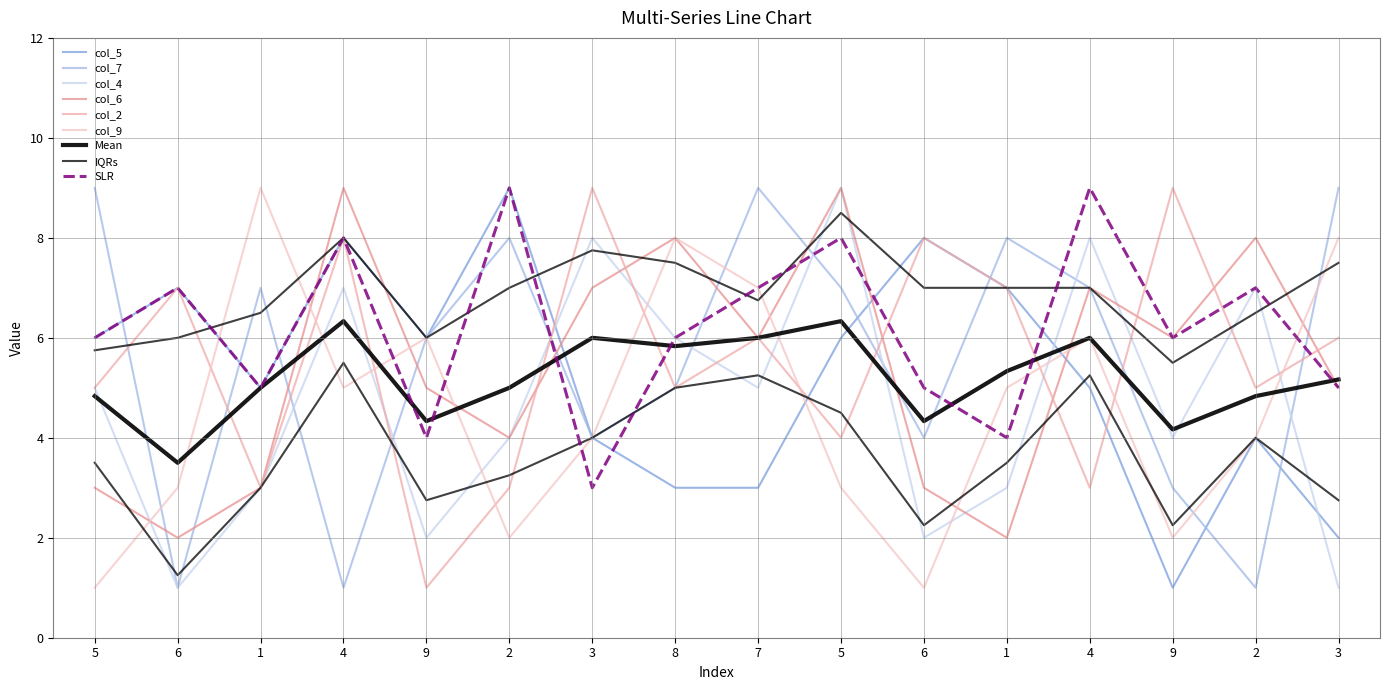

Is this an area chart (filled region under the line)?

No